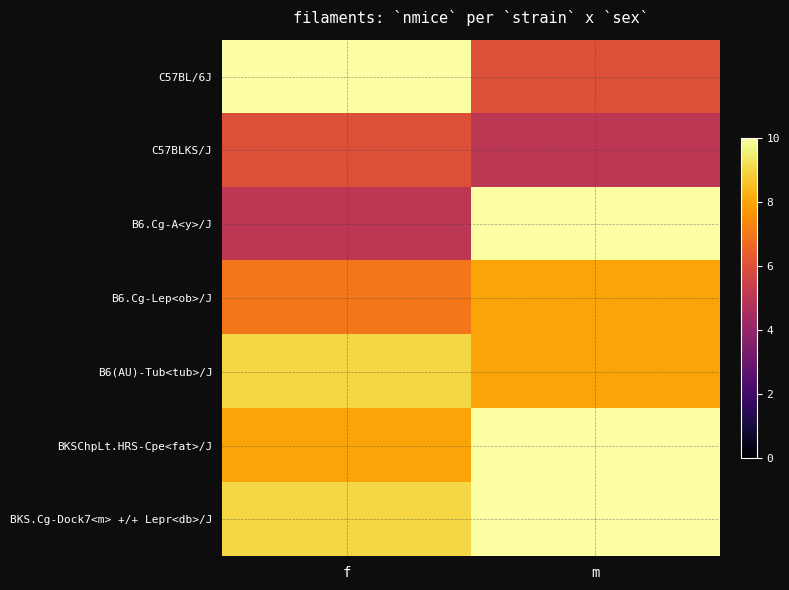

List the series in order of their peak value, highest first.

C57BL/6J, B6.Cg-A<y>/J, BKSChpLt.HRS-Cpe<fat>/J, BKS.Cg-Dock7<m> +/+ Lepr<db>/J, B6(AU)-Tub<tub>/J, B6.Cg-Lep<ob>/J, C57BLKS/J